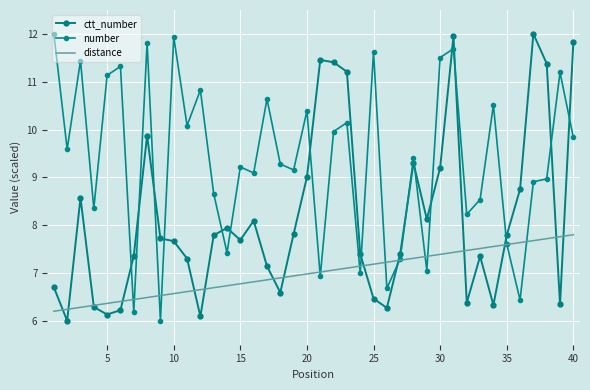

Which series has the widest spread of values?

ctt_number